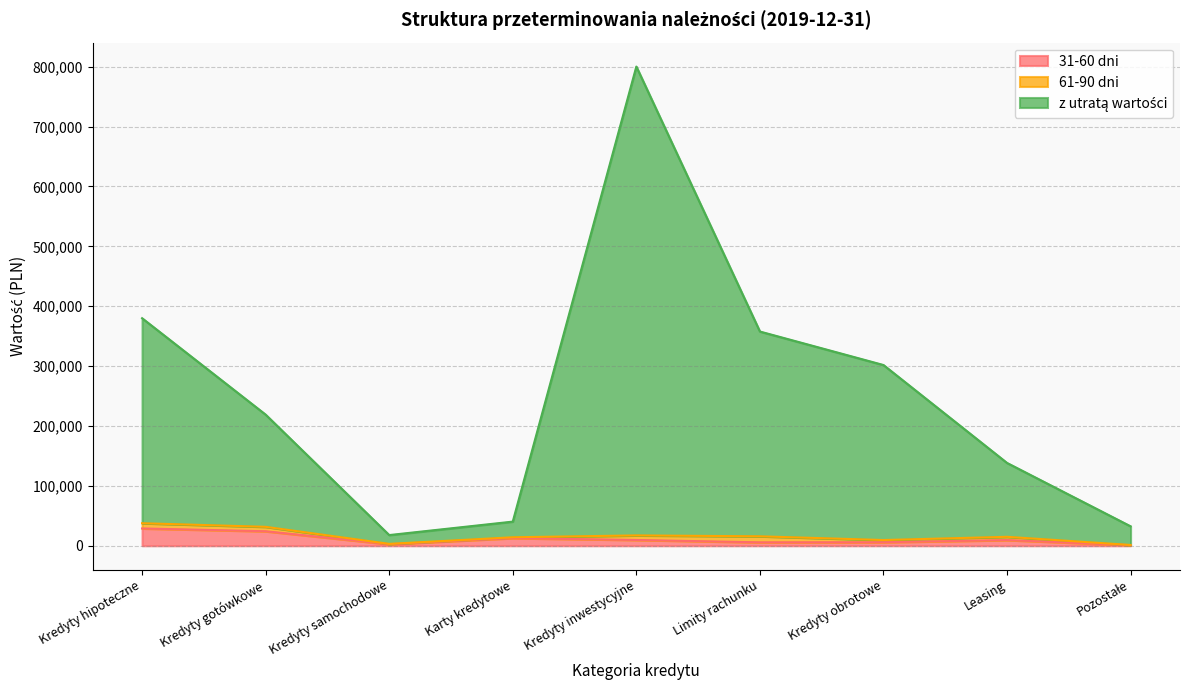

Where is z utratą wartości nearest to the value 409047?

Kredyty hipoteczne